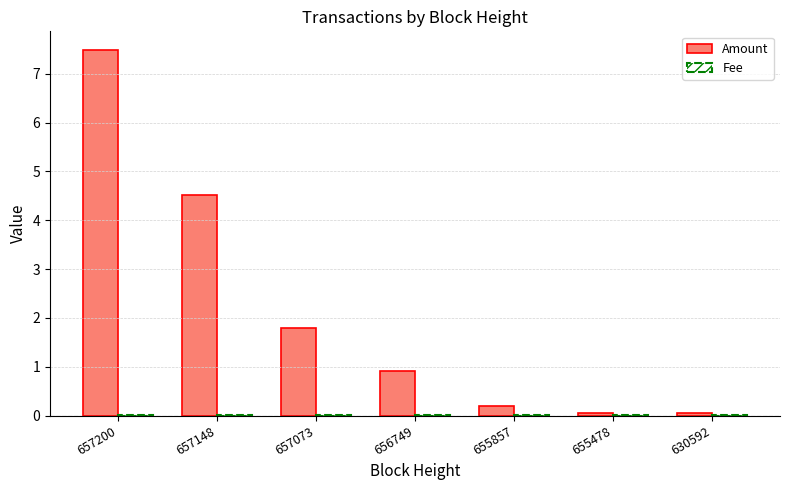

The Amount series shows 0.2 at 655857. True or false?

True